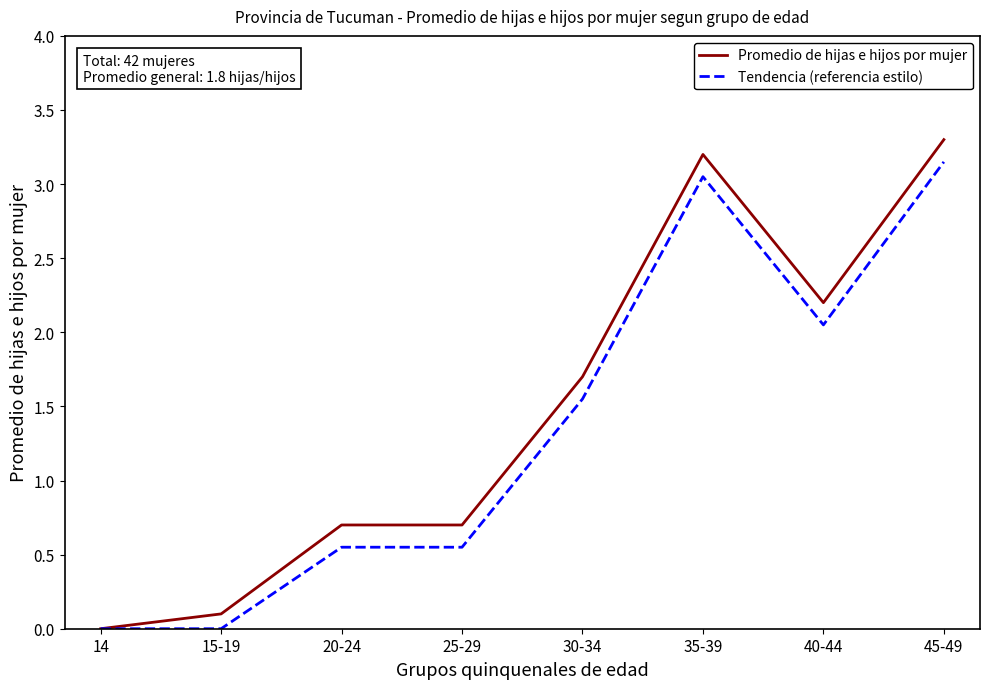

Where does the Promedio de hijas e hijos por mujer series first go above 1?

30-34